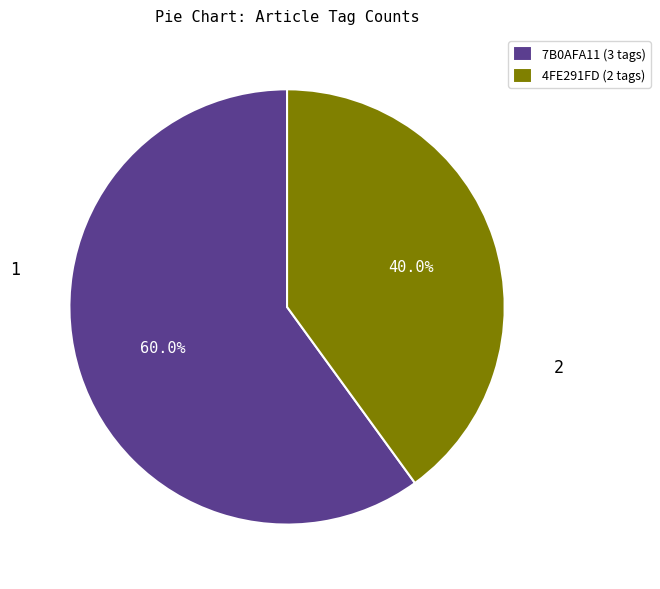

What is the smallest slice in the pie chart?

4FE291FD (2 tags)